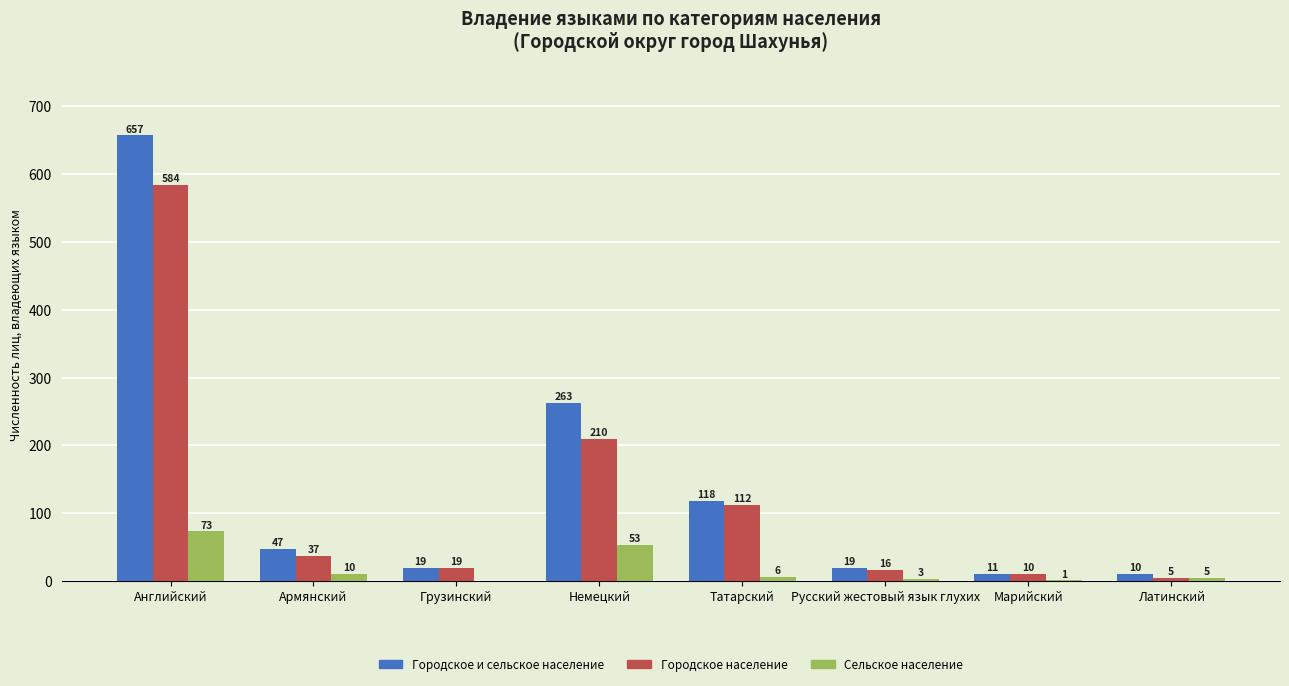

Reading right to left, what are all the values shown in this chart?

Городское и сельское население: Латинский=10	Марийский=11	Русский жестовый язык глухих=19	Татарский=118	Немецкий=263	Грузинский=19	Армянский=47	Английский=657
Городское население: Латинский=5	Марийский=10	Русский жестовый язык глухих=16	Татарский=112	Немецкий=210	Грузинский=19	Армянский=37	Английский=584
Сельское население: Латинский=5	Марийский=1	Русский жестовый язык глухих=3	Татарский=6	Немецкий=53	Грузинский=0	Армянский=10	Английский=73